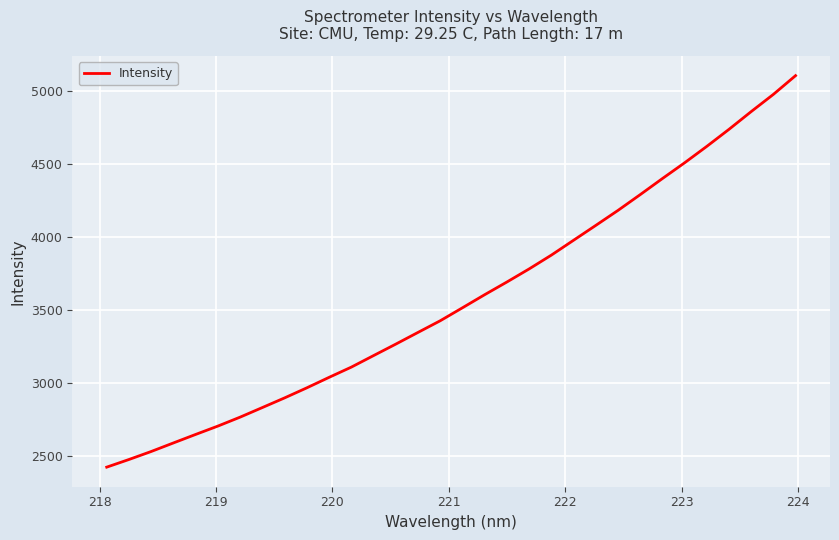

What is the maximum value shown in the chart?

5102.0